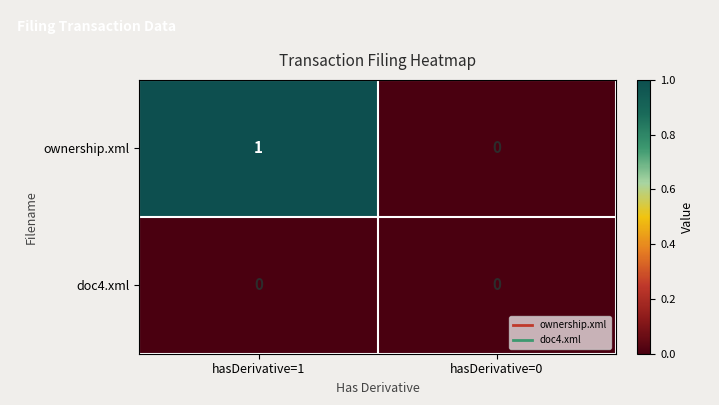

At hasDerivative=1, list the series in order from largest to smallest.

ownership.xml, doc4.xml